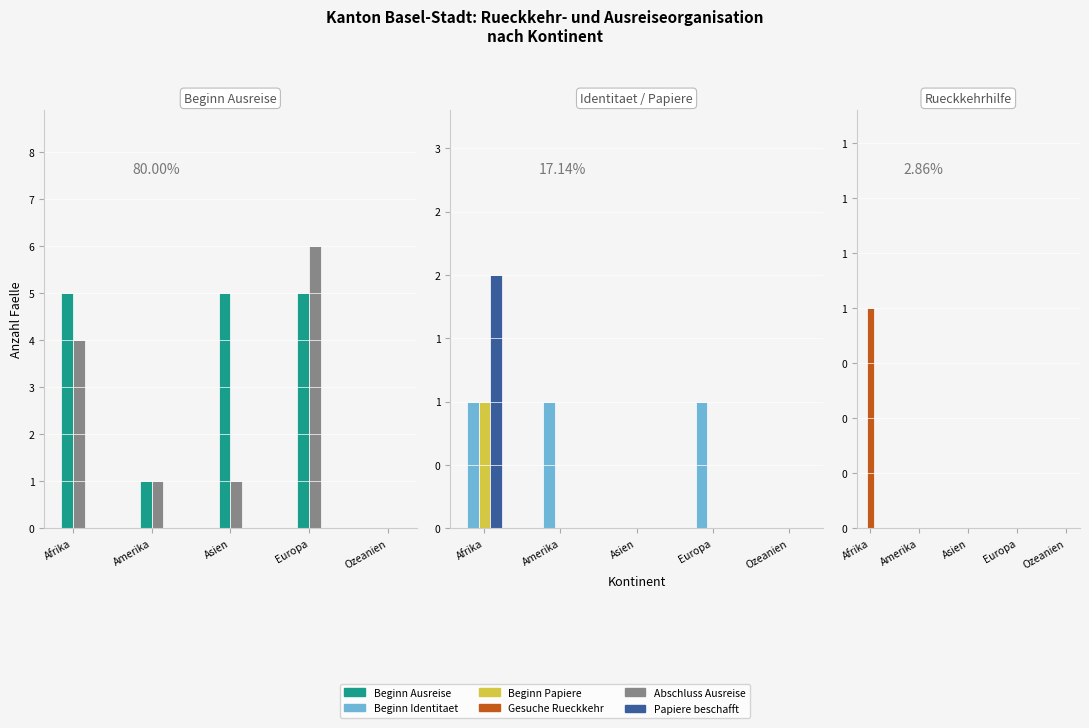

Reading left to right, extract all data points from this chart.

Beginn Ausreise: Afrika=5	Amerika=1	Asien=5	Europa=5	Ozeanien=0
Abschluss Ausreise: Afrika=4	Amerika=1	Asien=1	Europa=6	Ozeanien=0
Beginn Identitaet: Afrika=1	Amerika=1	Asien=0	Europa=1	Ozeanien=0
Beginn Papiere: Afrika=1	Amerika=0	Asien=0	Europa=0	Ozeanien=0
Papiere beschafft: Afrika=2	Amerika=0	Asien=0	Europa=0	Ozeanien=0
Gesuche Rueckkehr: Afrika=1	Amerika=0	Asien=0	Europa=0	Ozeanien=0